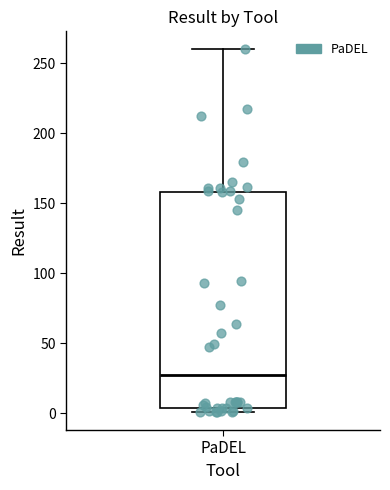

Where is the lower edge of the box for PaDEL on the y-axis? The values are not printed on the chart, so give them approximately, as read against the axis.

5